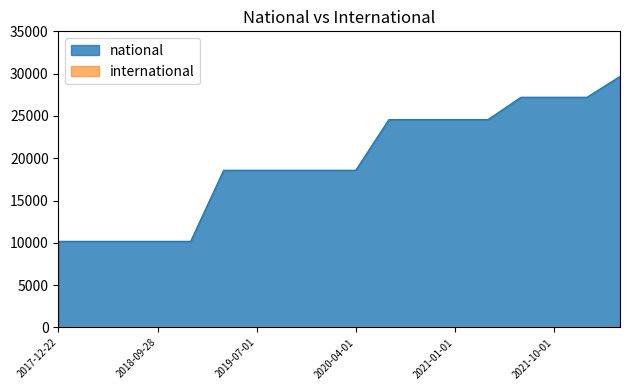

Read the value at 2020-07-01, to the nearest 10.

24570